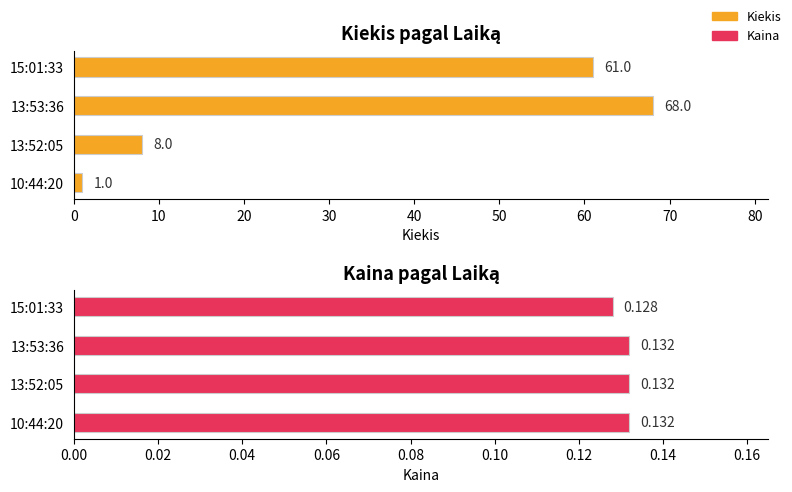

Which series changed the most between 15:01:33 and 13:53:36?

Kiekis